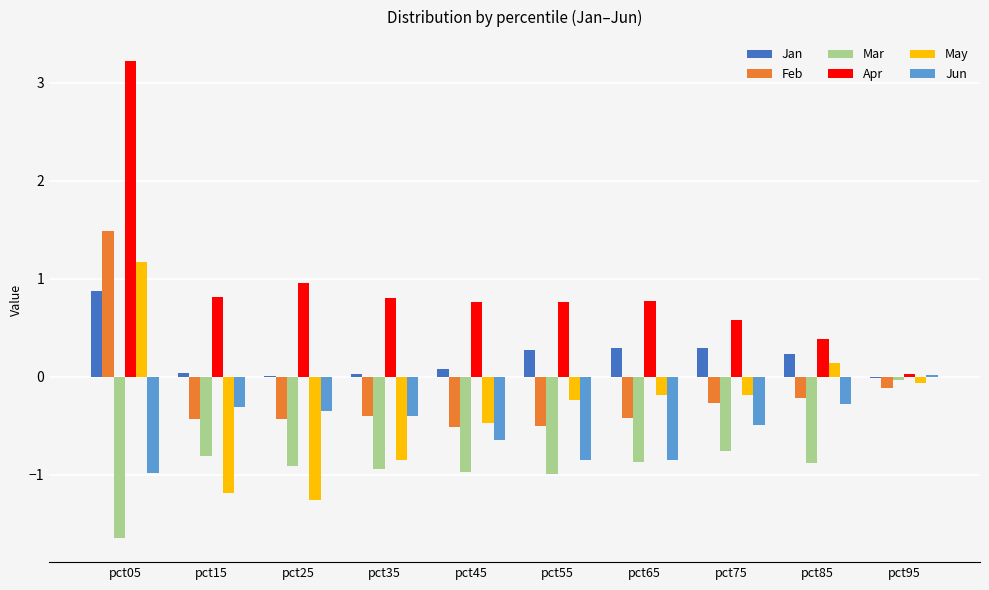

What is the approximate value of Apr at pct85?

0.4